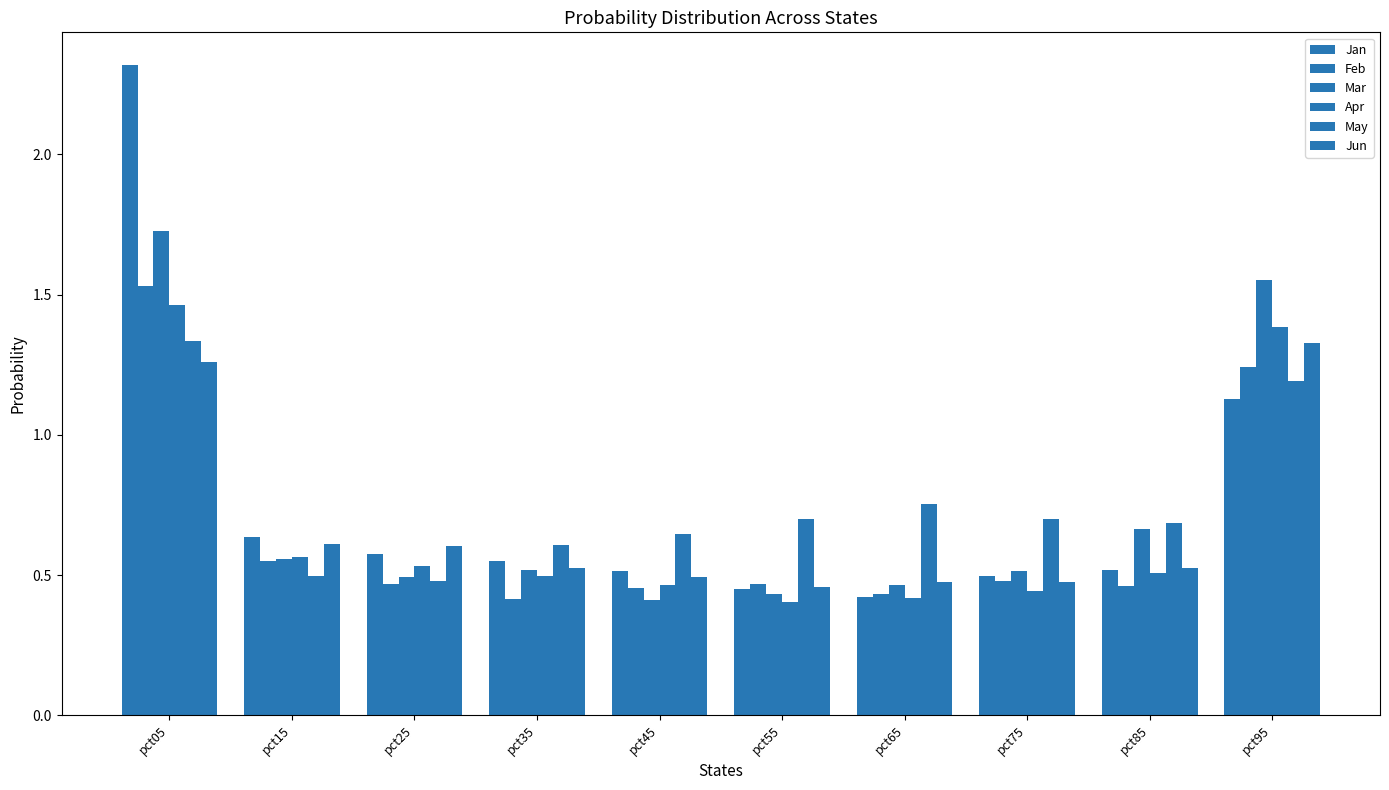

Does the chart contain stacked bars?

No